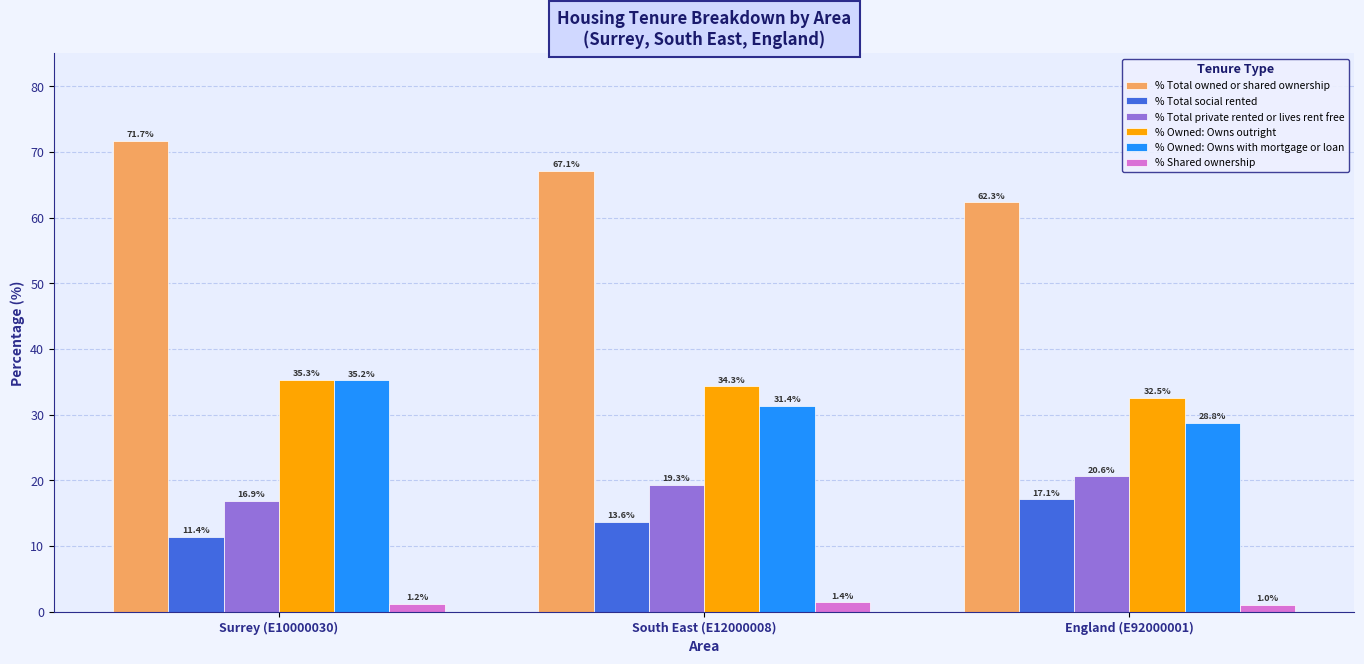

How many bars are there in total?

18